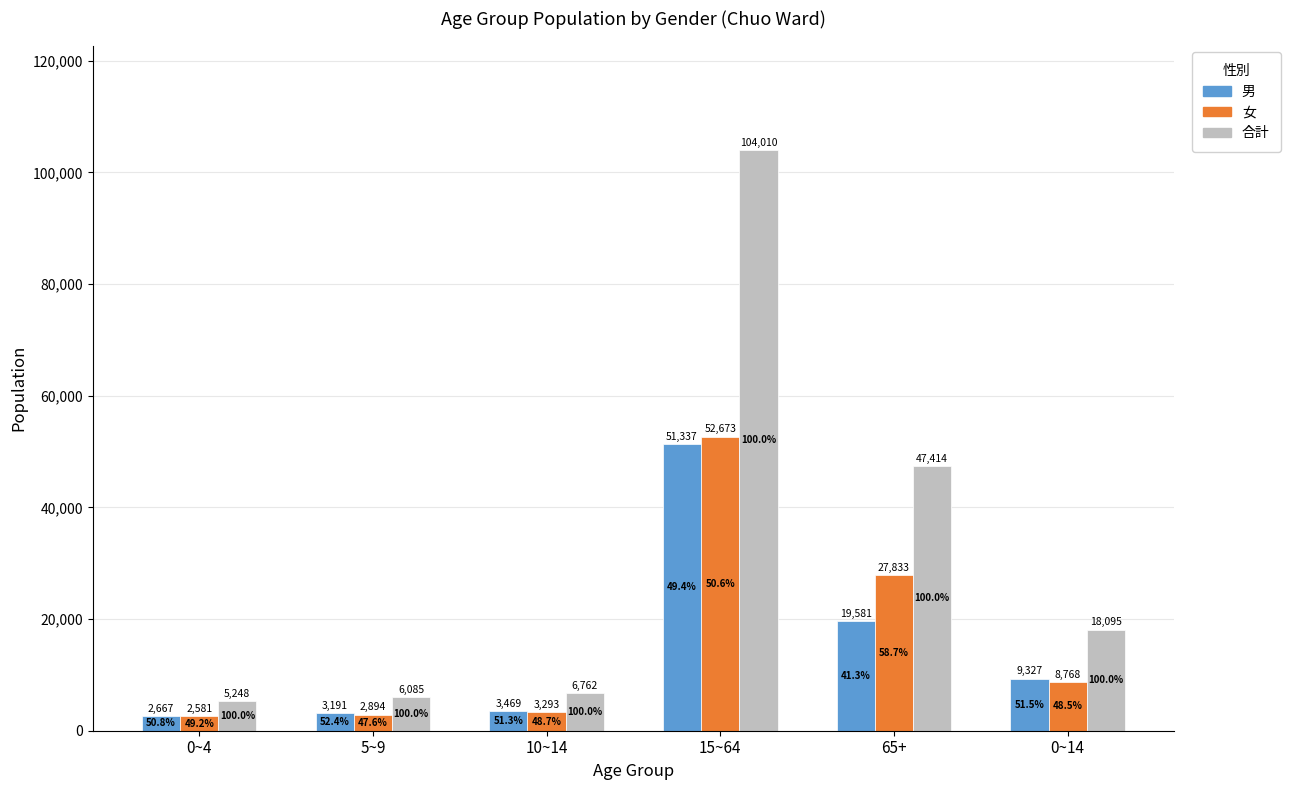

List the labels in order of 合計 value, largest first.

15~64, 65+, 0~14, 10~14, 5~9, 0~4